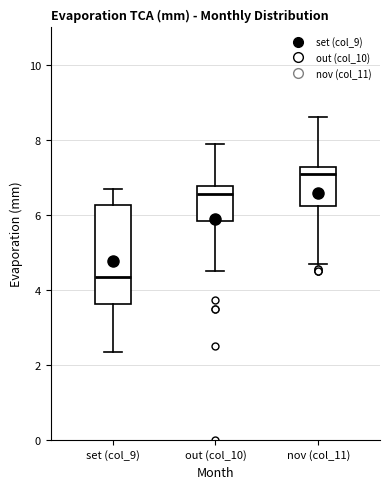

Which box's median line is the highest?

nov (col_11)